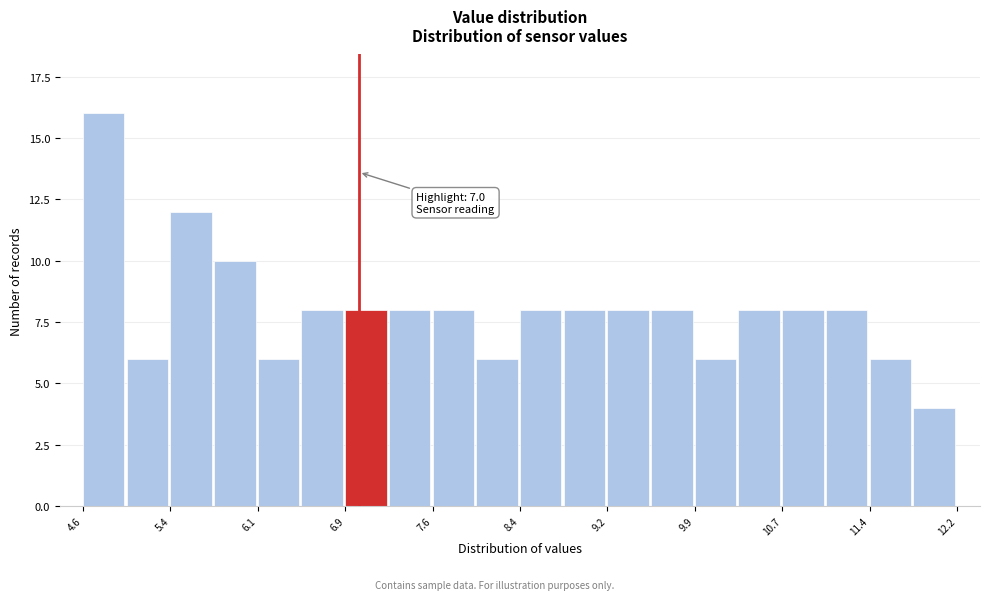

Around what value on the x-axis is the tallest bar? Give the approximate position of its centre, as read against the axis.

4.8